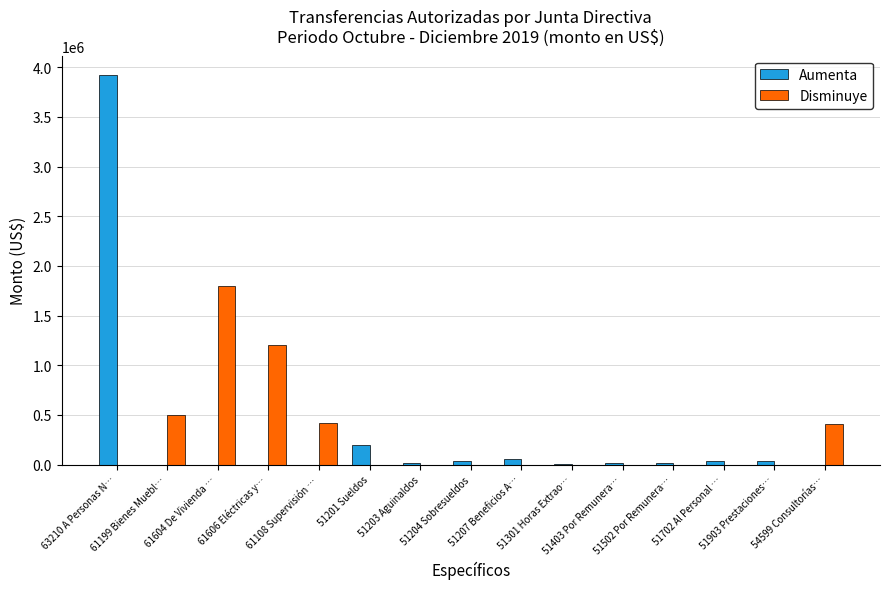

What is the maximum value for Disminuye?

1800000